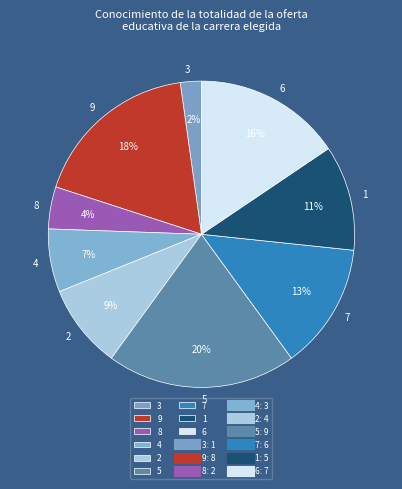

Is it true that 3 is 8% of the pie?

False